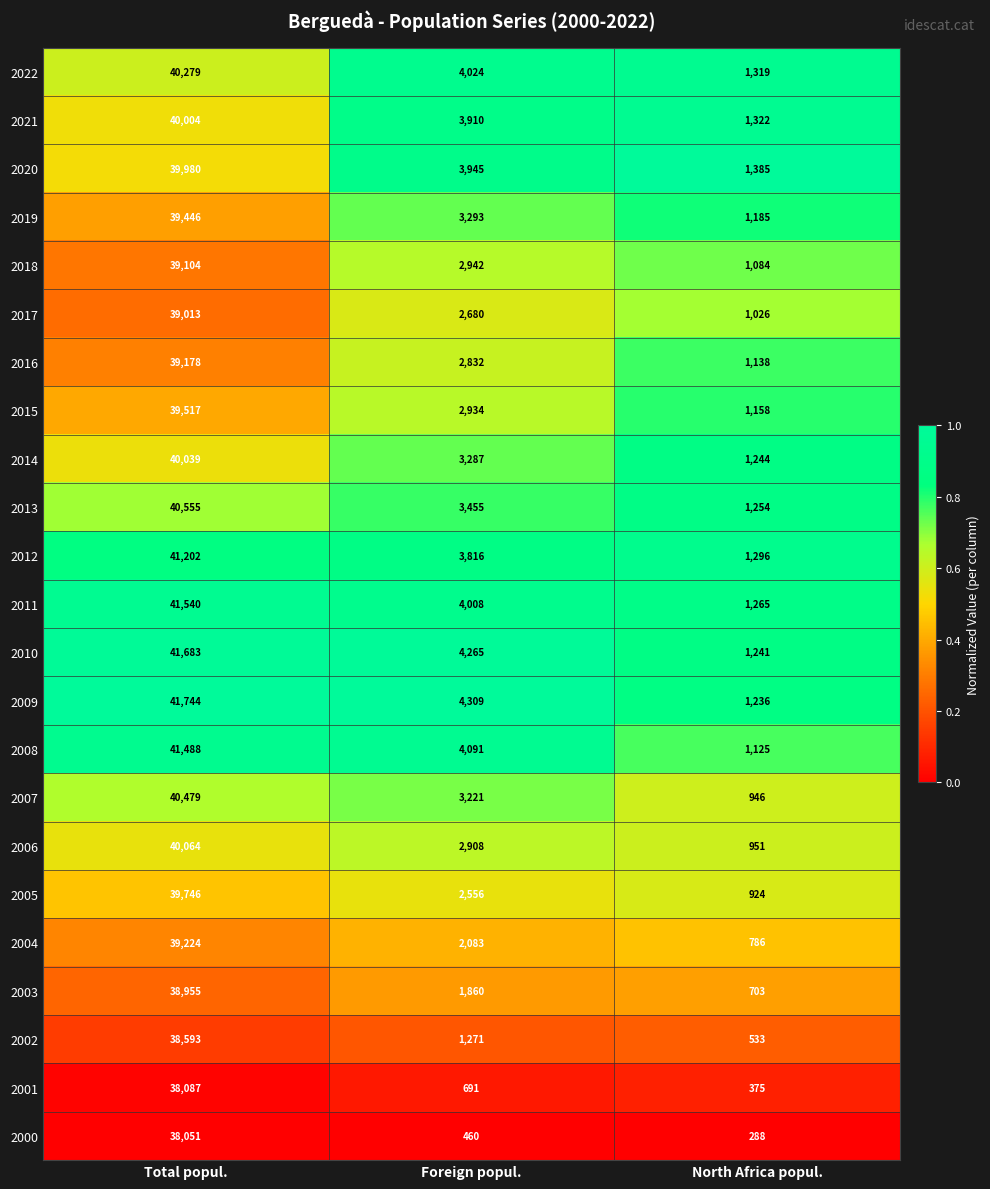

At which category is the sum across all series the highest?

Total popul.